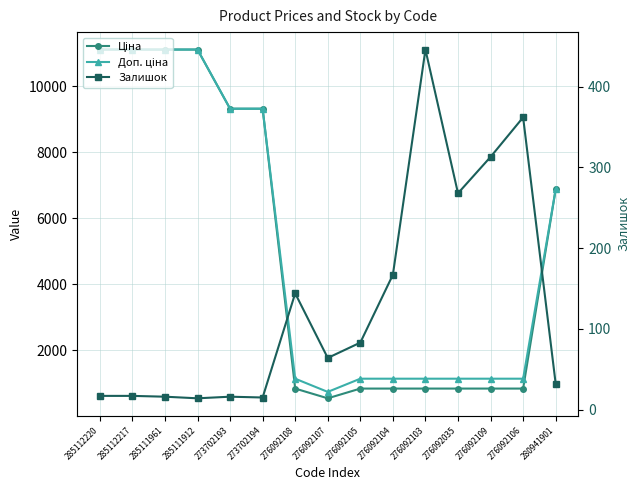

How many interior local valleys does the Залишок series have?

4